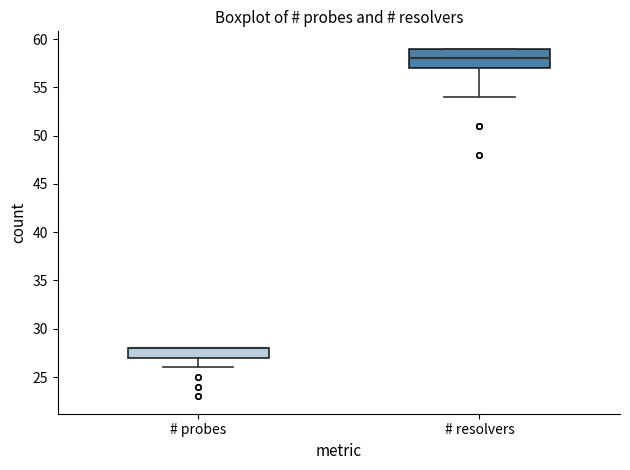

Reading left to right, transcribe this box plot: for each box, give where its median line is, the range the box spans, and where its two whiskers end, as read against the y-axis. The values are not printed on the chart, so give them approximately, as read against the axis.

# probes: median 28 (drawn on the box's upper edge), box 27 to 28, whiskers 26 to 28
# resolvers: median 58, box 57 to 59, whiskers 54 to 59